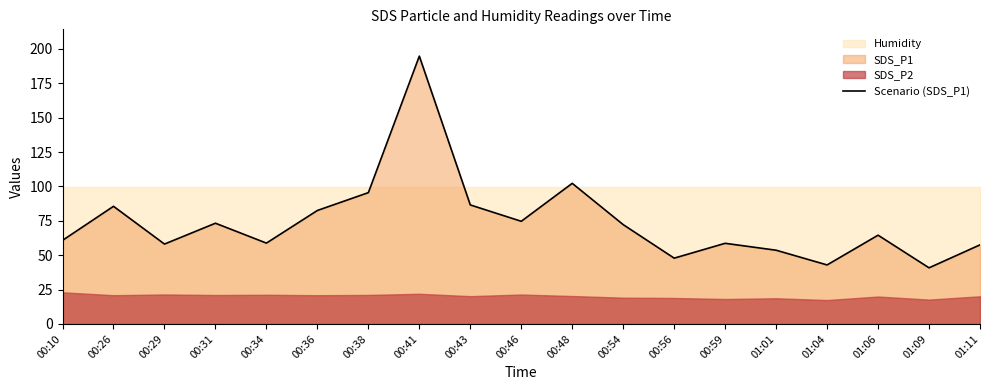

List the labels in order of value, largest first.

00:41, 00:48, 00:38, 00:43, 00:26, 00:36, 00:46, 00:31, 00:54, 01:06, 00:10, 00:34, 00:59, 00:29, 01:11, 01:01, 00:56, 01:04, 01:09